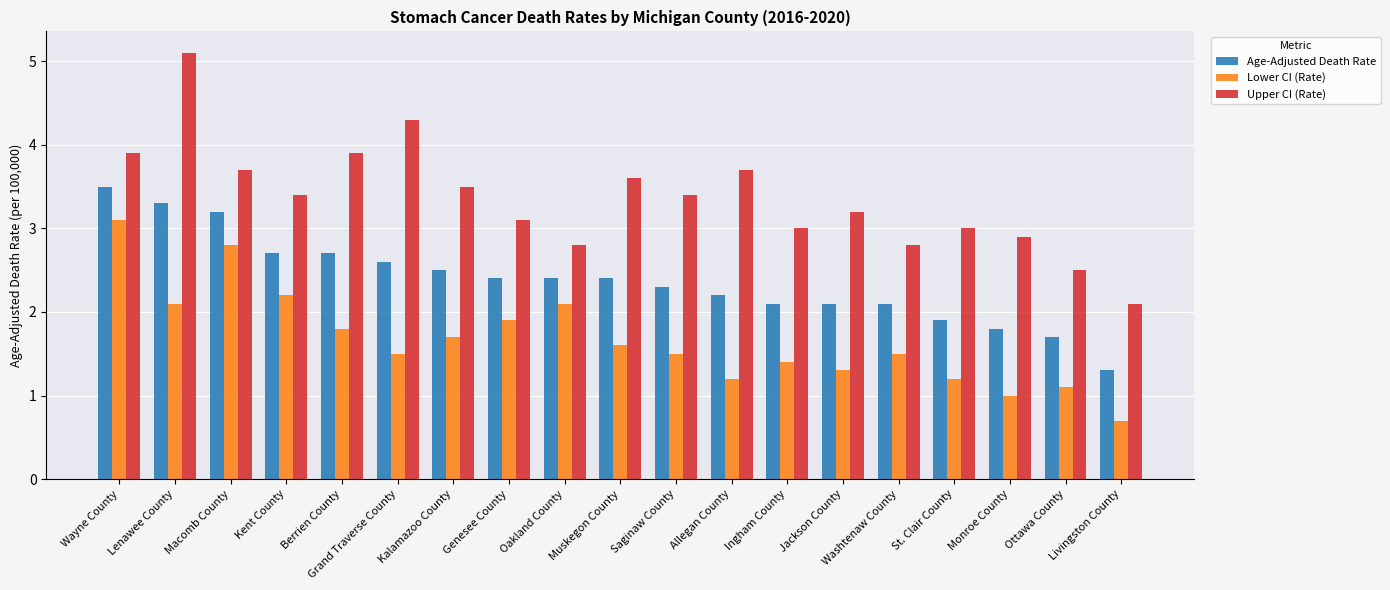

Where does the Upper CI (Rate) series first go above 3?

Wayne County